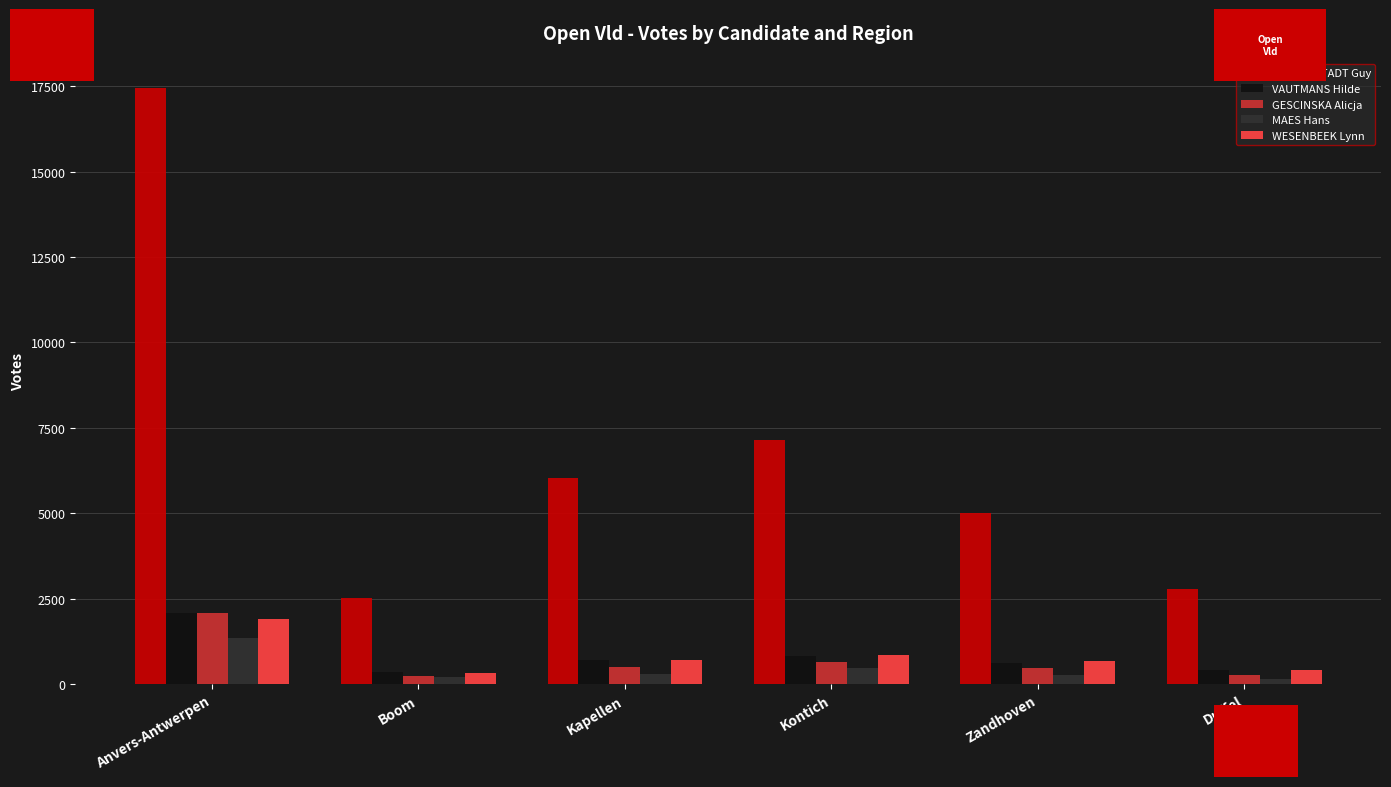

What is the sum of all WESENBEEK Lynn values?

4876